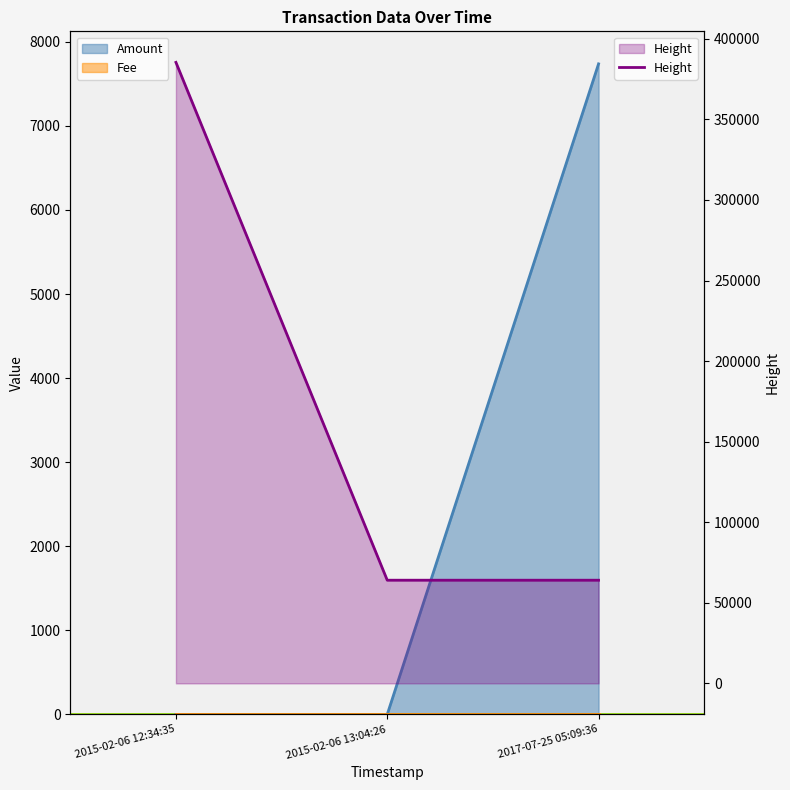

The value at 2017-07-25 05:09:36 is 64007. True or false?

True